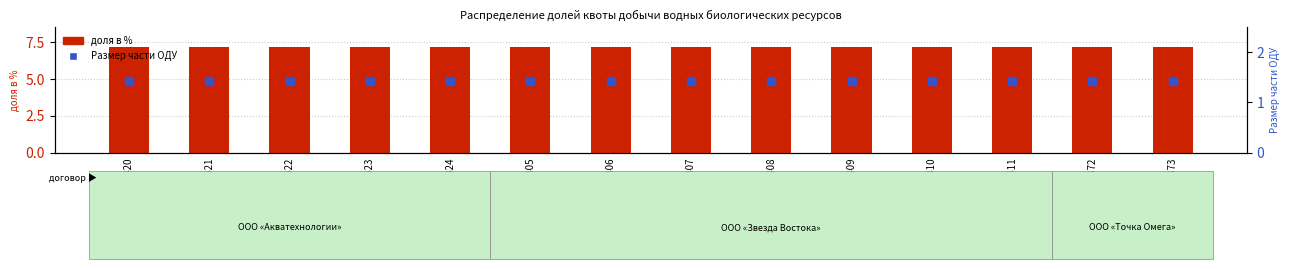

What are all the series names shown in the legend?

доля в %, Размер части ОДУ